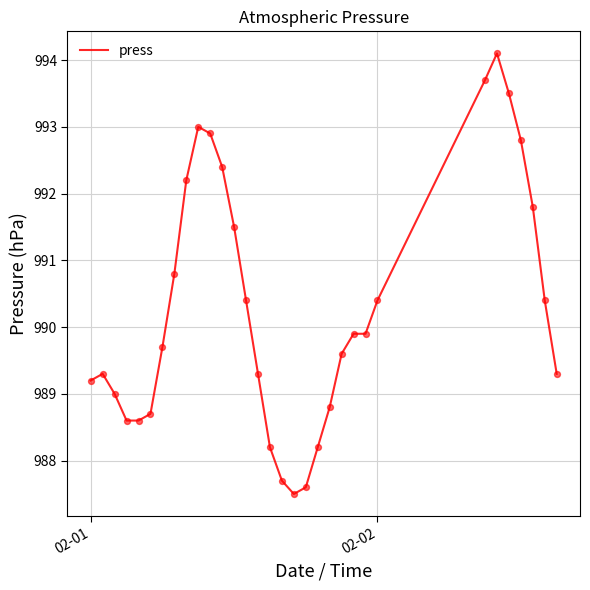

What is the maximum value shown in the chart?

994.1